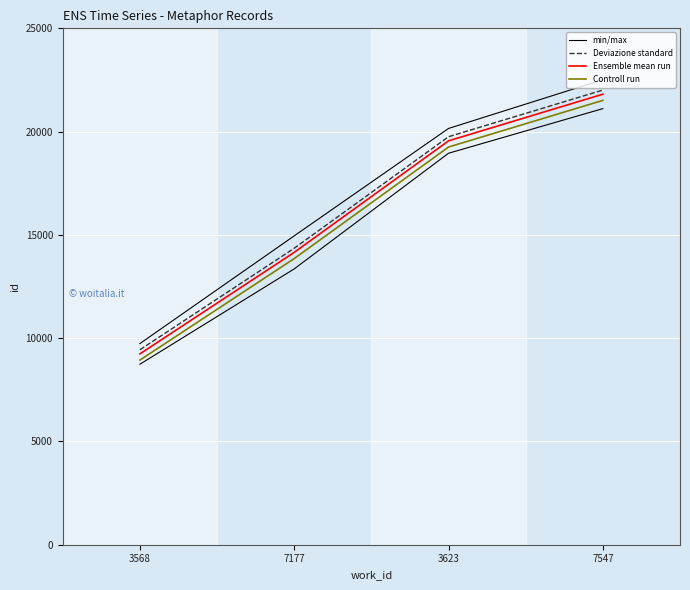

How many lines are shown in the chart?

4